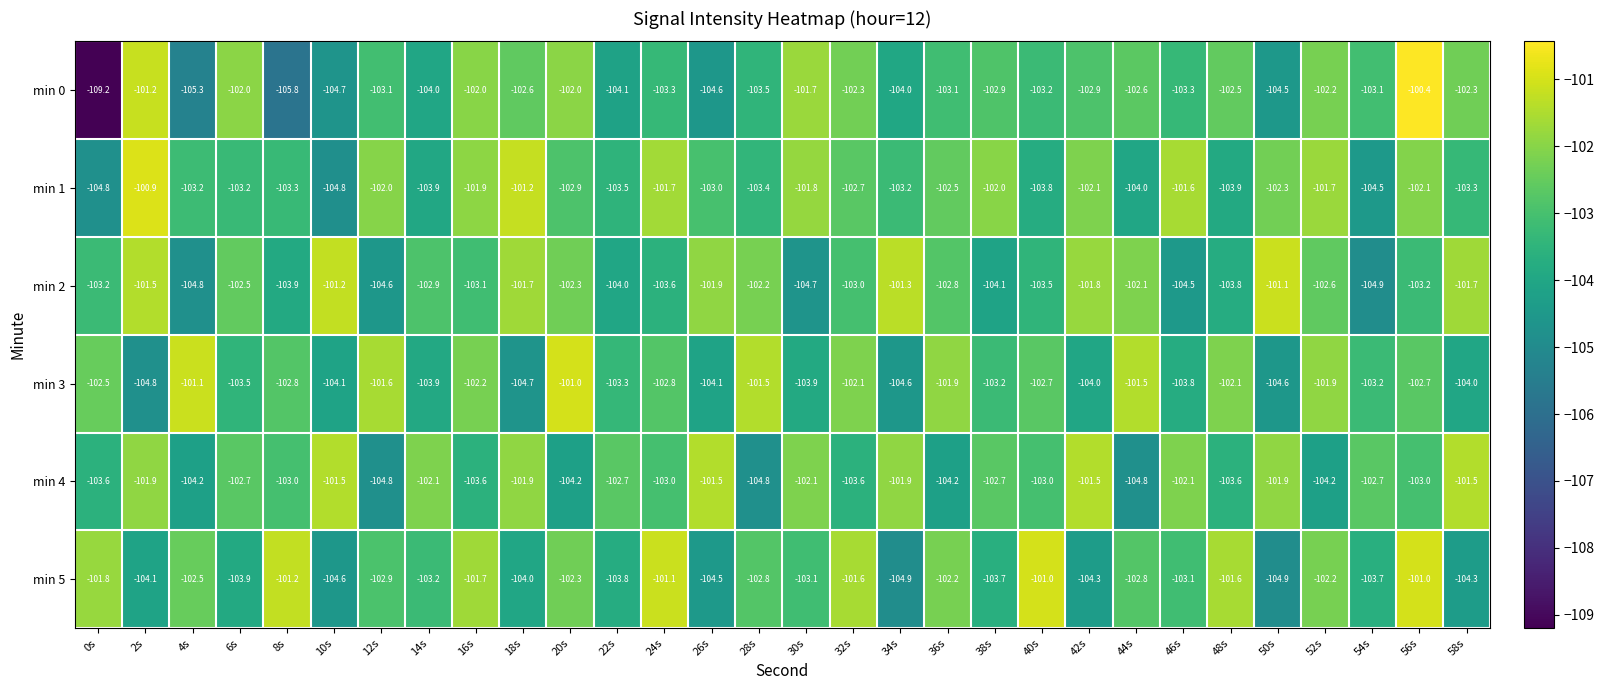

Rank the series at 50s from lowest to highest value.

min 5, min 3, min 0, min 1, min 4, min 2